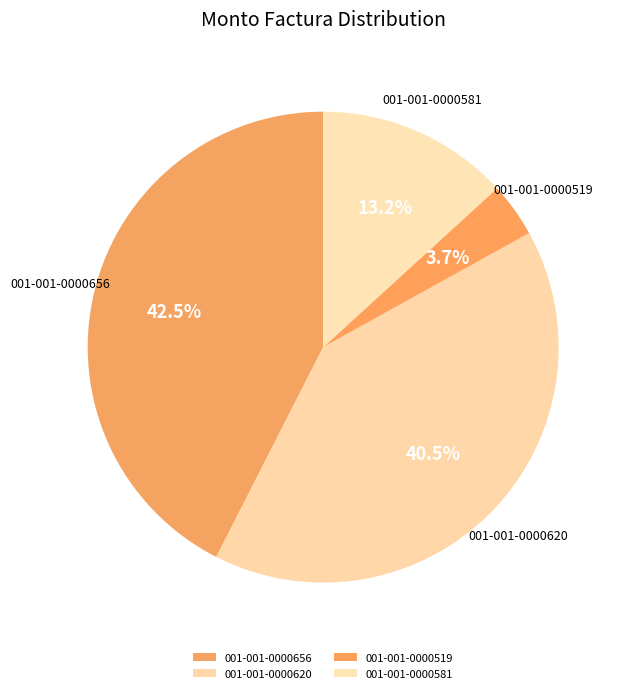

What percentage is the 001-001-0000519 slice, to the nearest percent?

4%